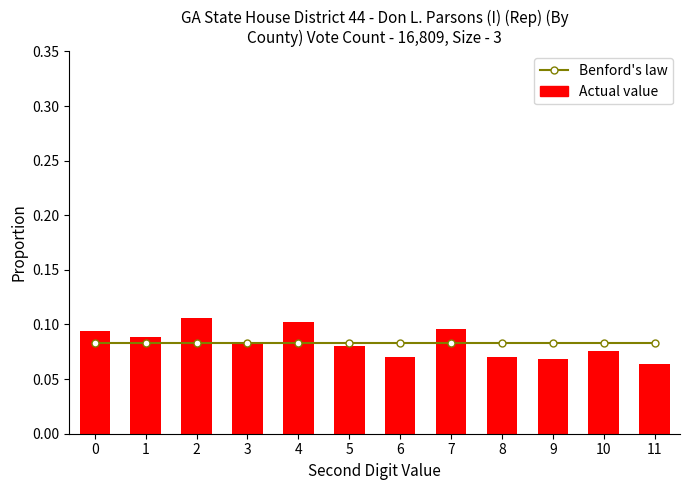

Is it true that Actual value equals 0.1 at 1?

True